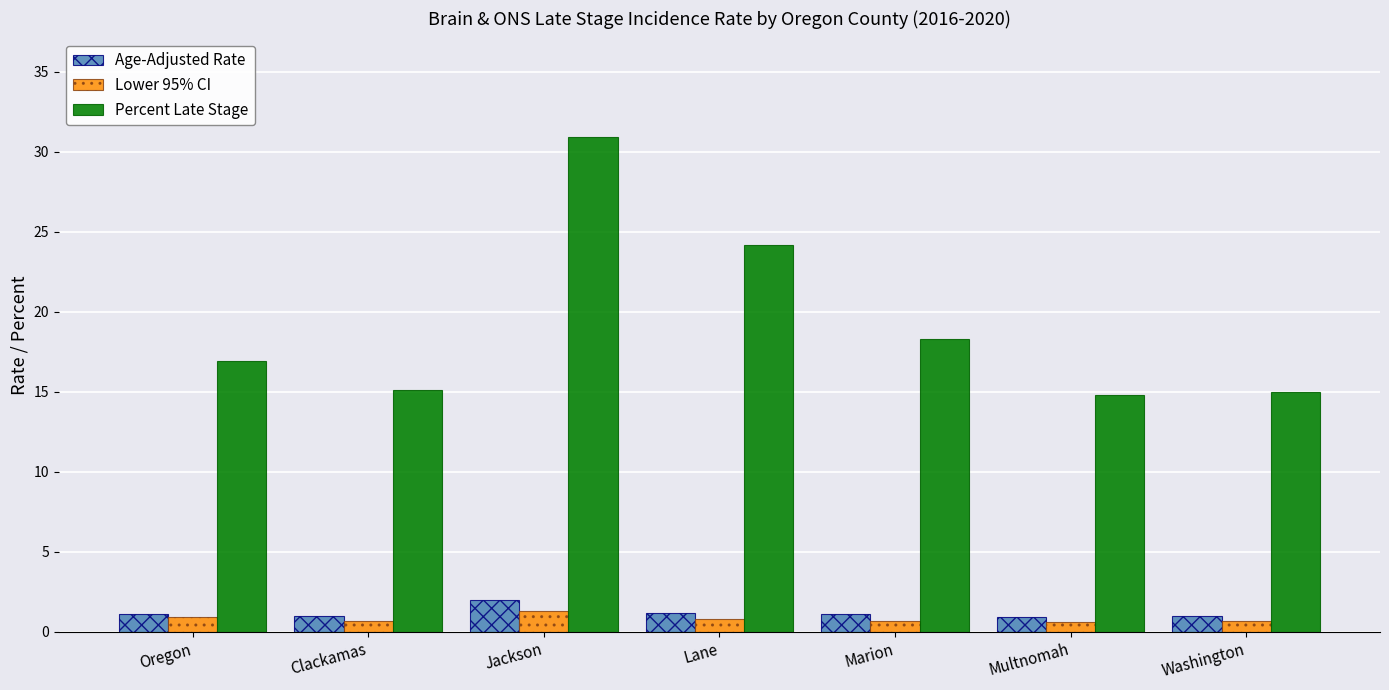

Rank the series at Clackamas from highest to lowest value.

Percent Late Stage, Age-Adjusted Rate, Lower 95% CI